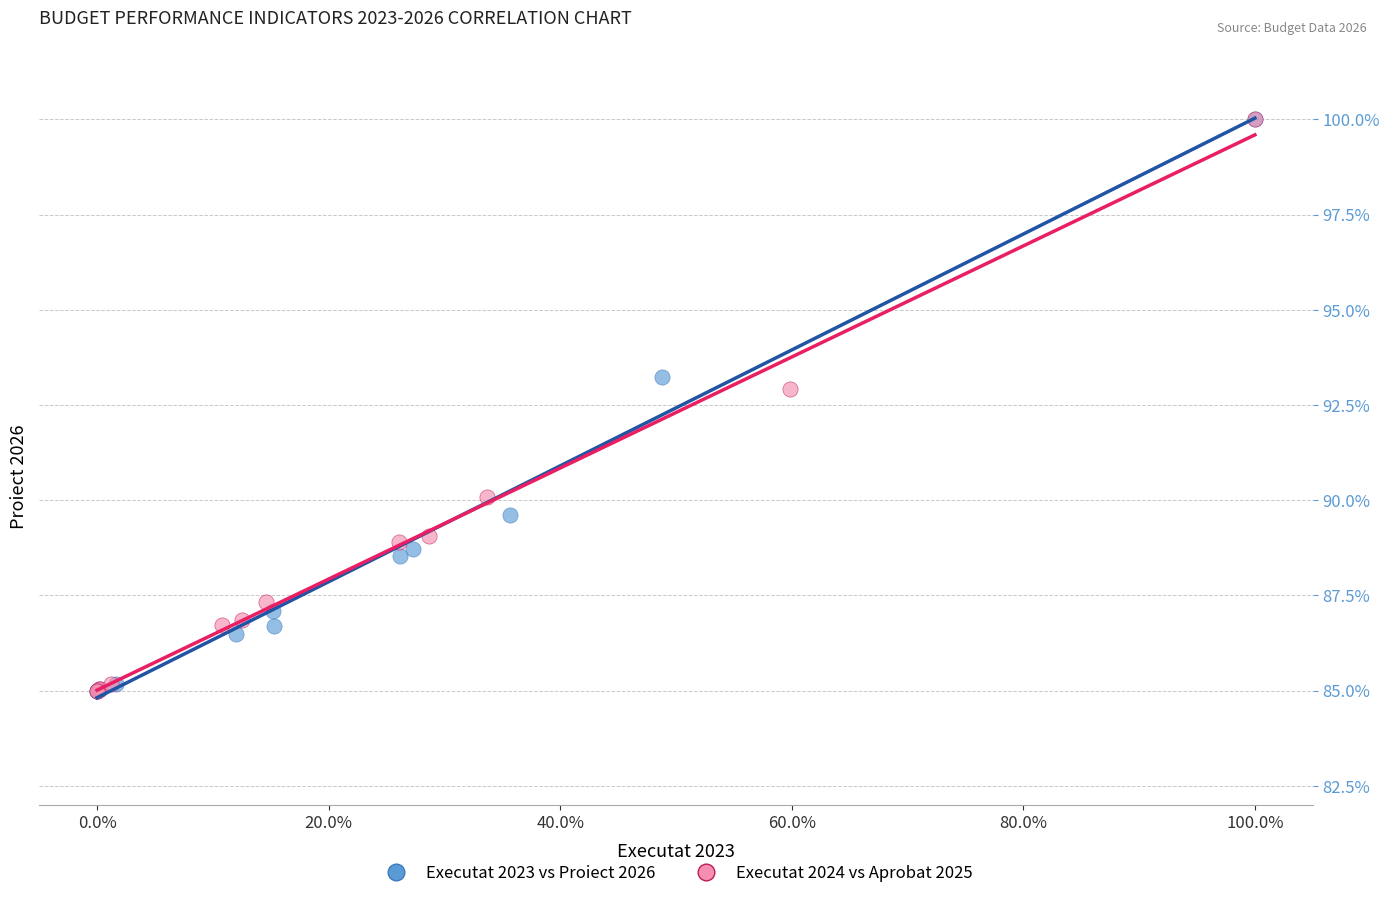

What are all the series names shown in the legend?

Executat 2023 vs Proiect 2026, Executat 2024 vs Aprobat 2025